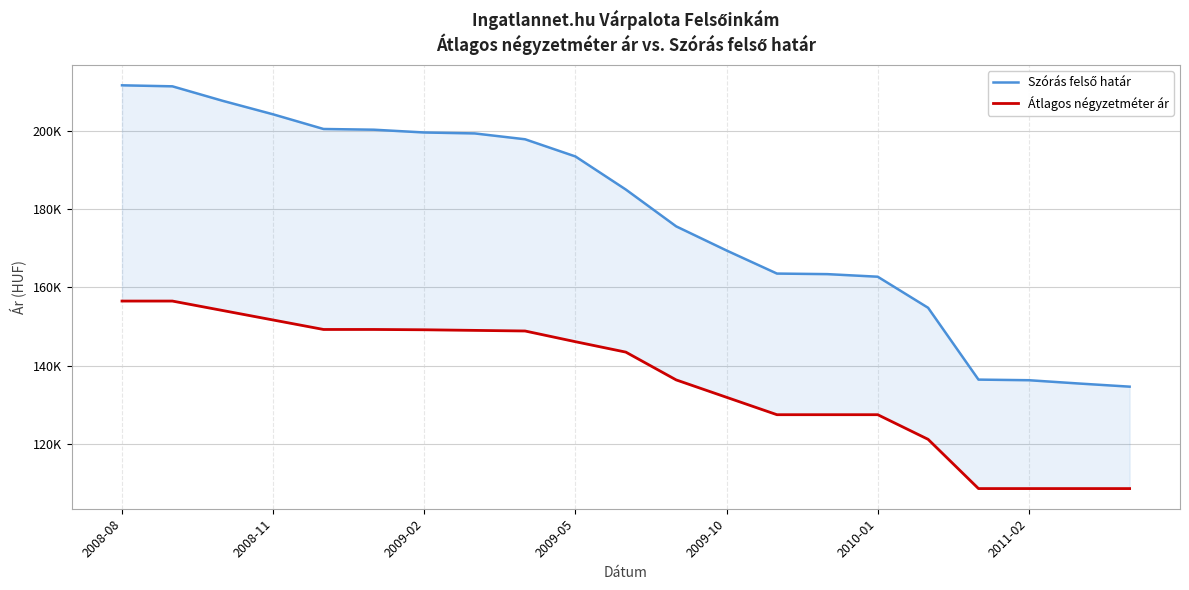

True or false: Szórás felső határ and Átlagos négyzetméter ár intersect in this chart.

False